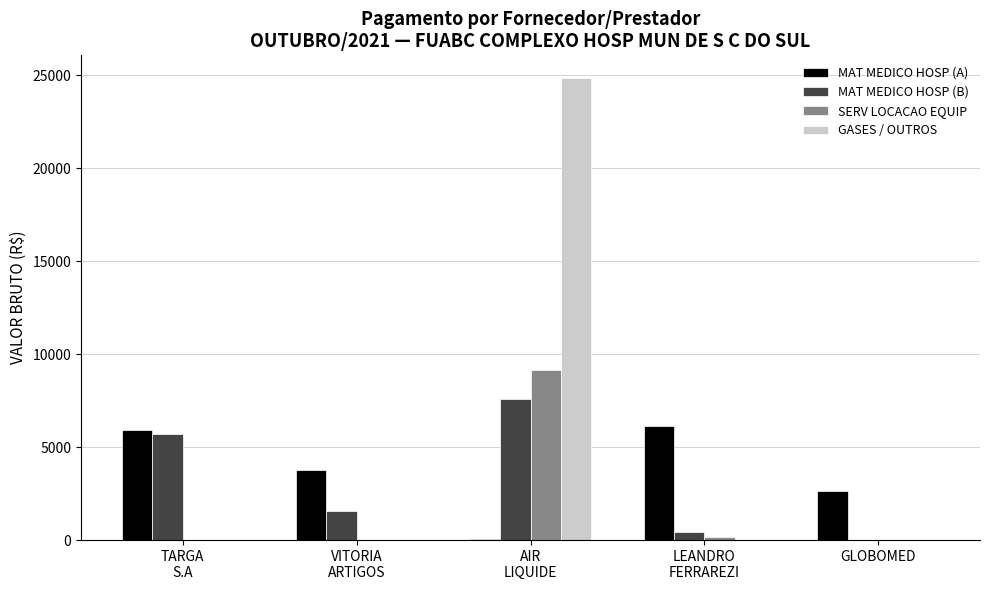

True or false: SERV LOCACAO EQUIP has a value of 0.0 at GLOBOMED.

True